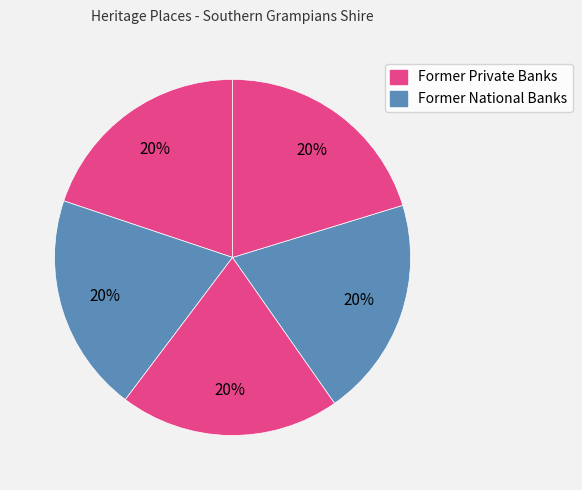

Is there any slice that represents more than half of the pie?

No